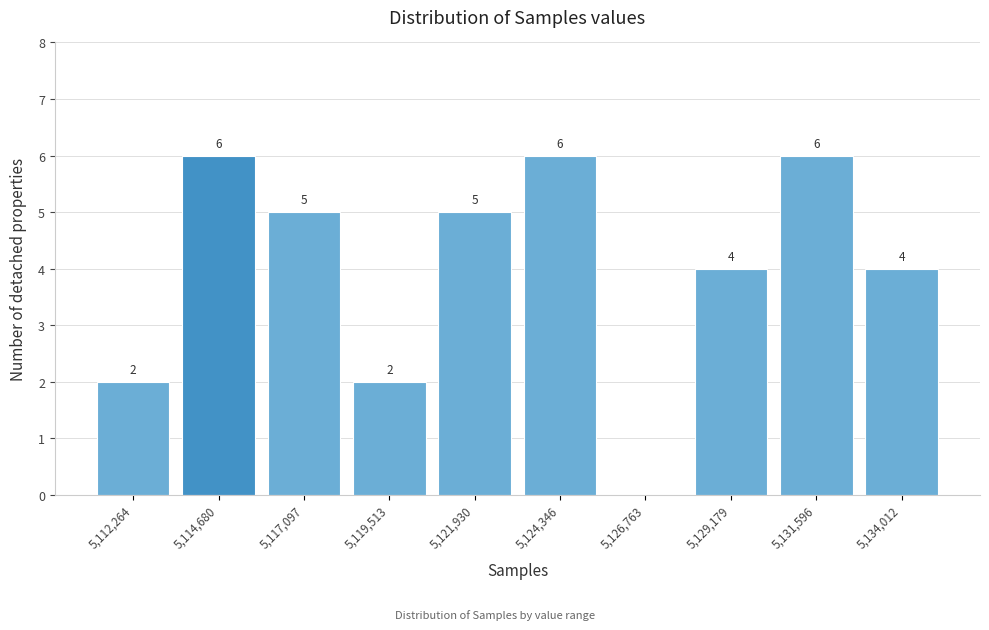

Reading right to left, transcribe all the data shown in this chart.

5,134,012=4	5,131,596=6	5,129,179=4	5,126,763=0	5,124,346=6	5,121,930=5	5,119,513=2	5,117,097=5	5,114,680=6	5,112,264=2